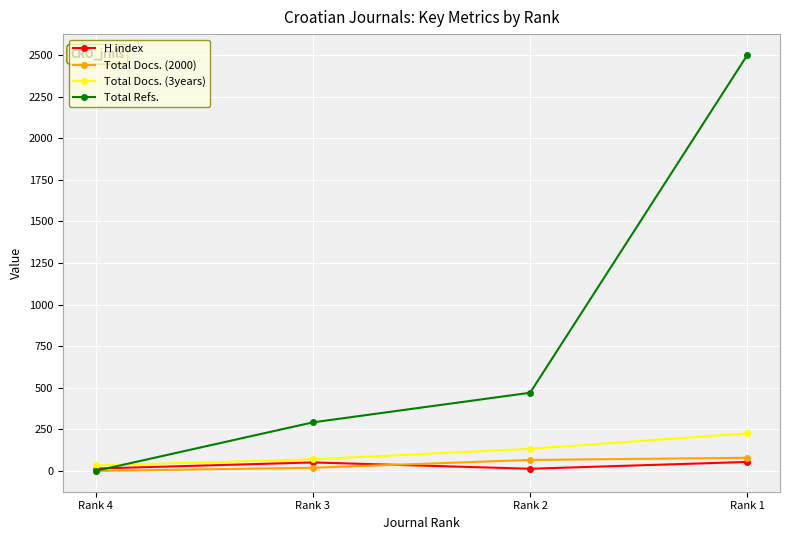

The Total Docs. (3years) series shows 33 at Rank 4. True or false?

True